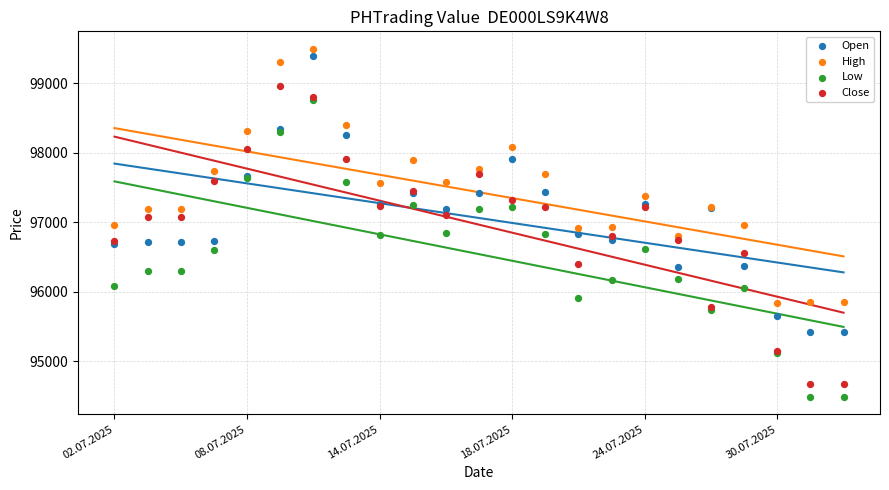

Which series contains the lowest Y value?

Low